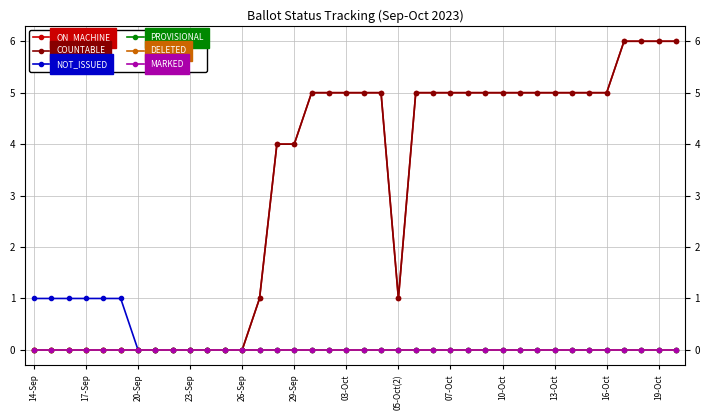

Is this an area chart (filled region under the line)?

No